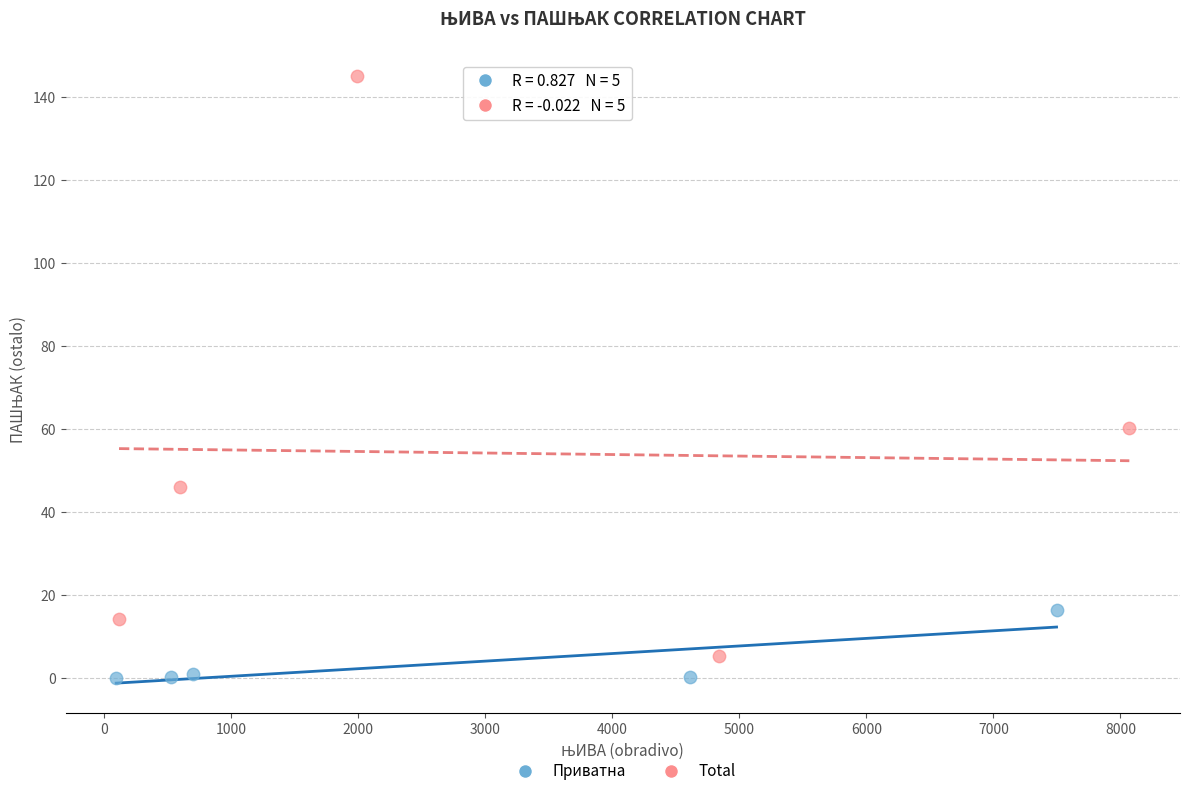

What are all the series names shown in the legend?

Приватна, Total